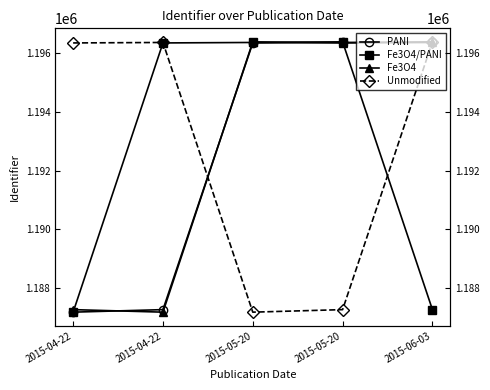

Reading left to right, what are all the values shown in this chart?

PANI: 1187185	1187271	1196340	1196356	1196377
Fe3O4/PANI: 1187185	1196340	1196356	1196377	1187271
Fe3O4: 1187271	1187185	1196377	1196340	1196356
Unmodified: 1196340	1196356	1187185	1187271	1196377